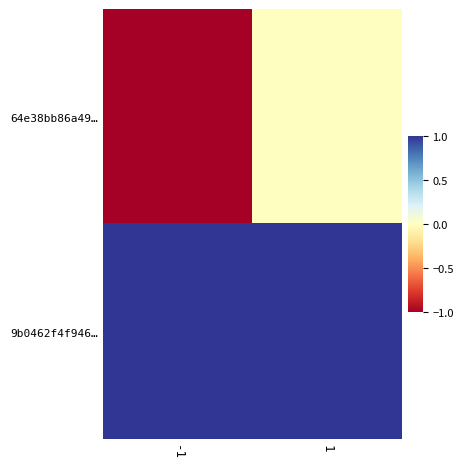

Between -1 and 1, which is larger?

1